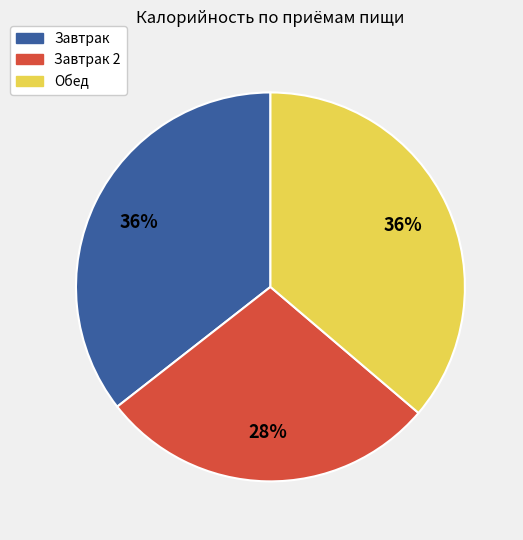

Which category has the smallest portion of the pie?

Завтрак 2